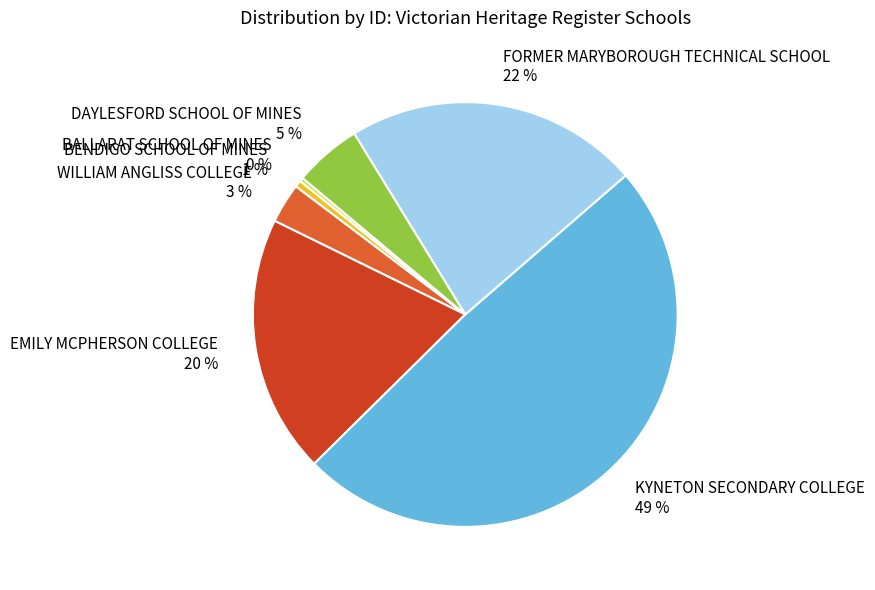

Do FORMER MARYBOROUGH TECHNICAL SCHOOL and BENDIGO SCHOOL OF MINES together represent more than half of the pie?

No